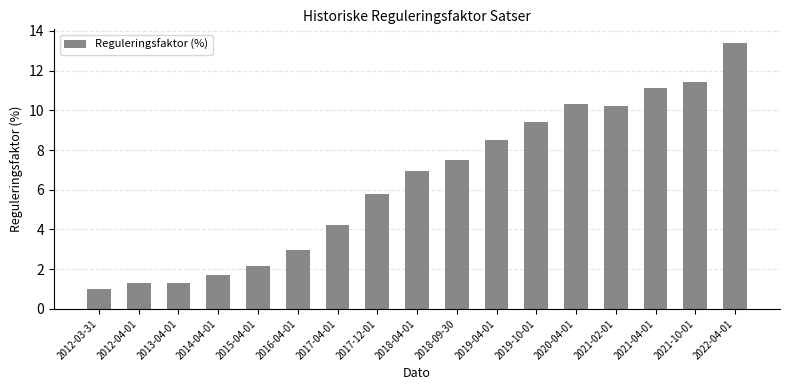

What is the approximate value at 2014-04-01?

1.7